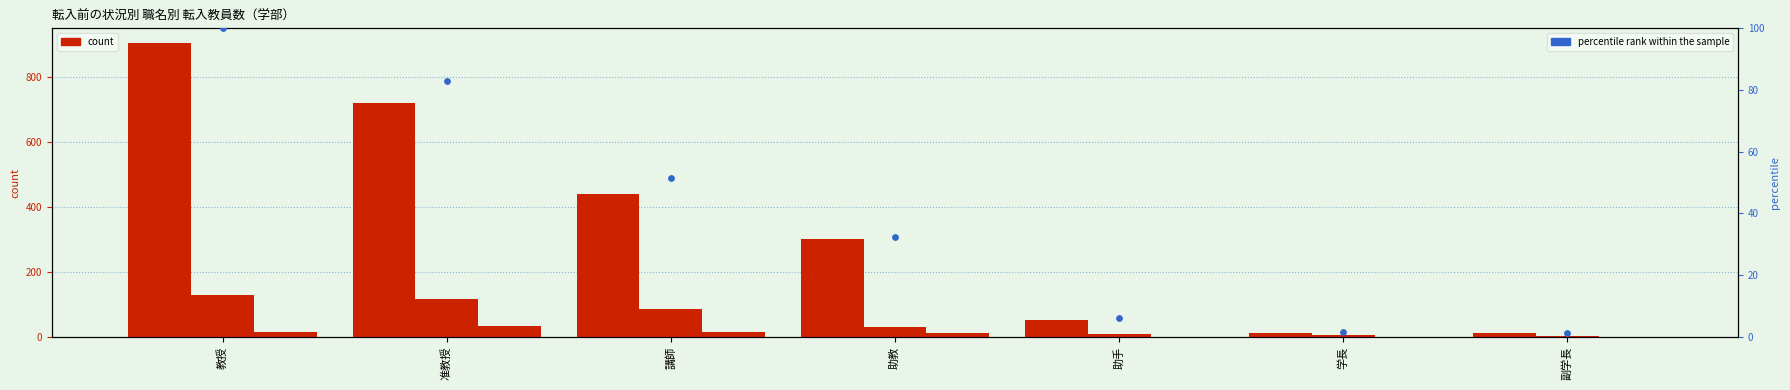

Which series reaches the maximum Y coordinate?

大学教員から(計)